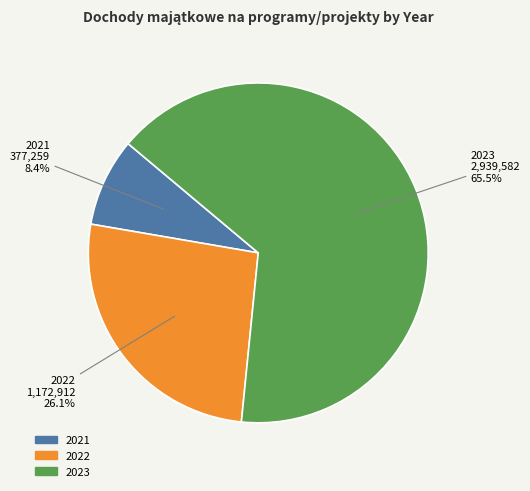

Which slice represents more than half of the pie?

2023